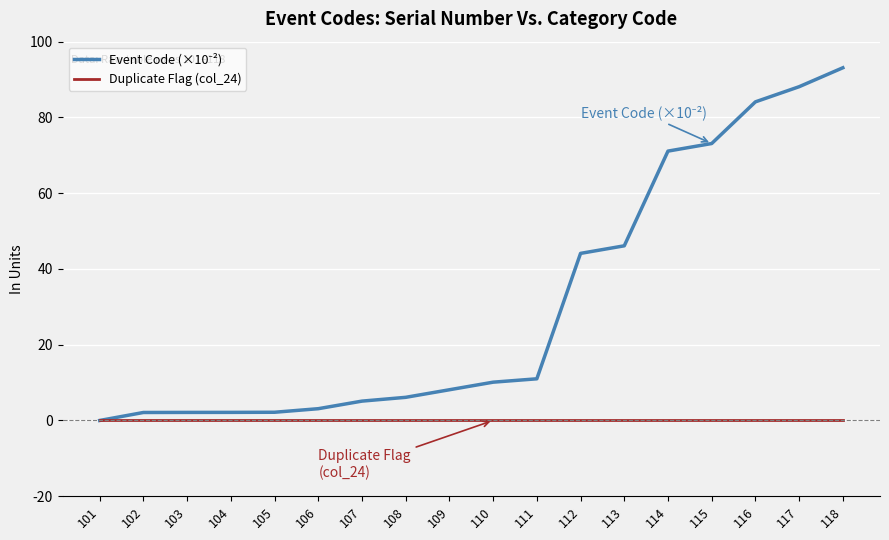

What is the difference between the highest and lowest values at 112?

44.1